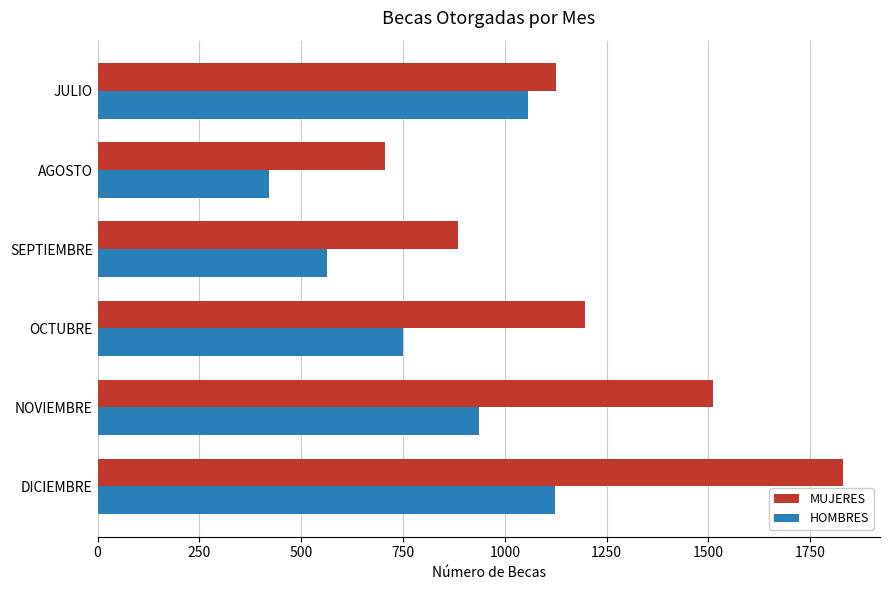

Which series has the largest total across all categories?

MUJERES